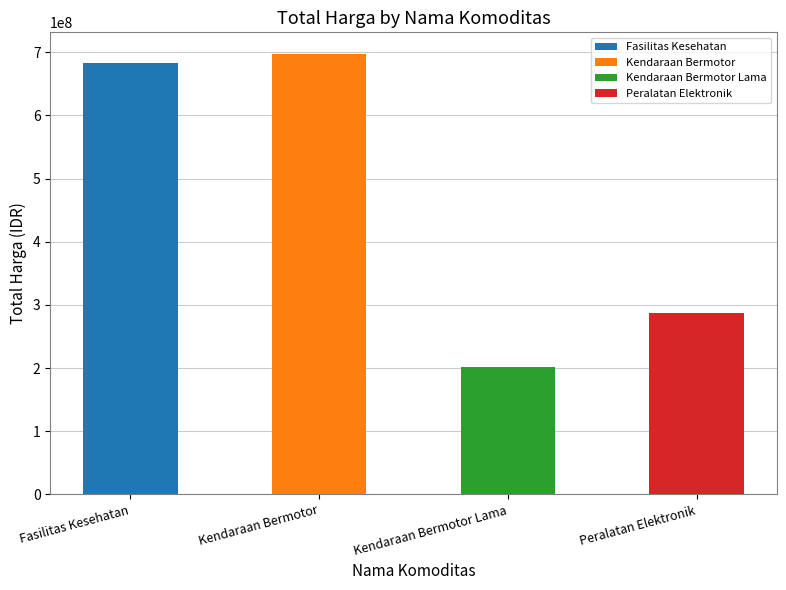

Which label corresponds to the smallest value in the chart?

Kendaraan Bermotor Lama